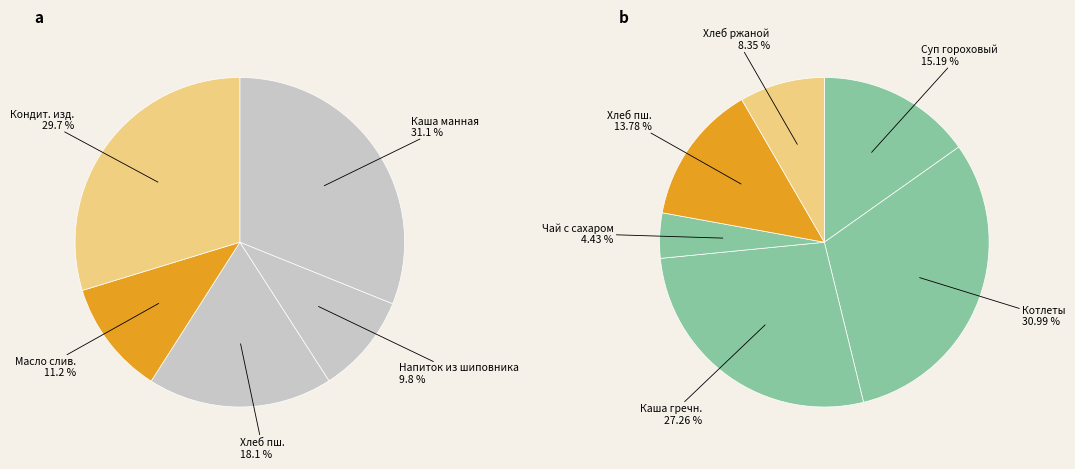

Which slice is the smallest?

Чай с сахаром